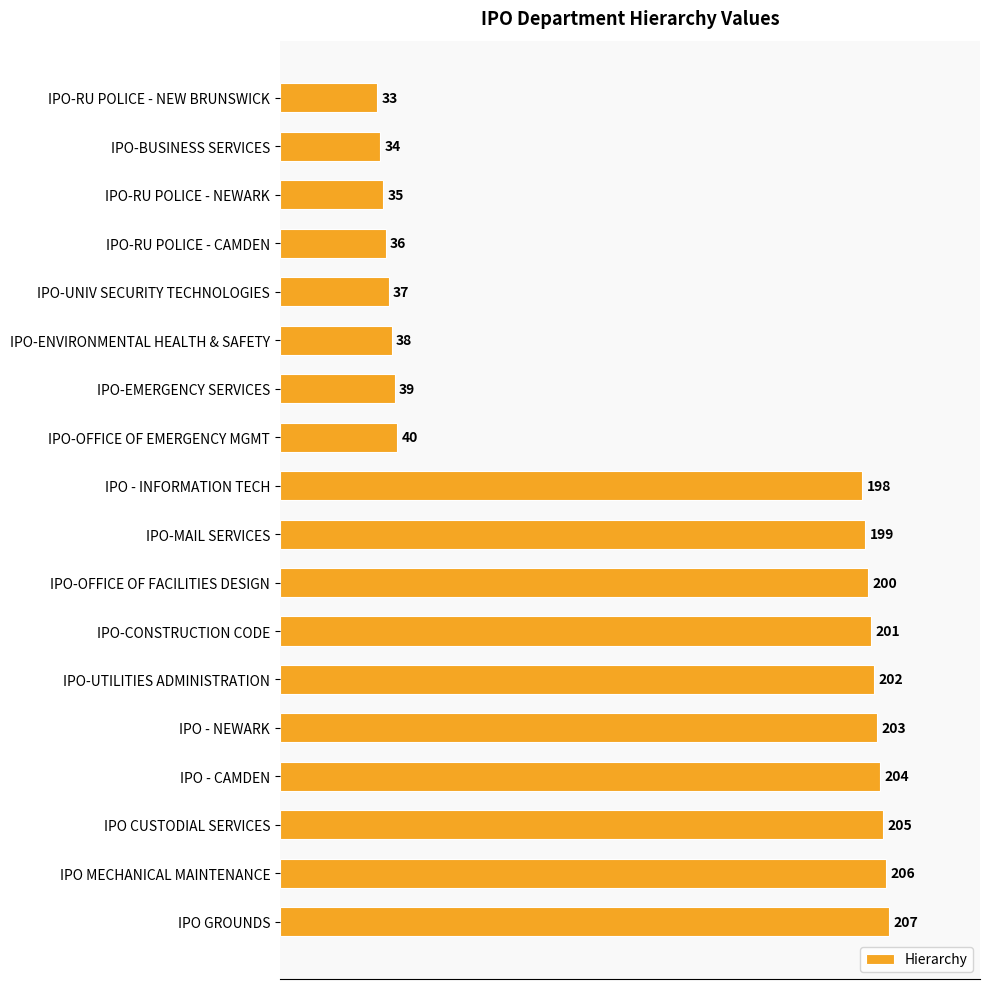

What is the change in value from IPO-CONSTRUCTION CODE to IPO MECHANICAL MAINTENANCE?

+5